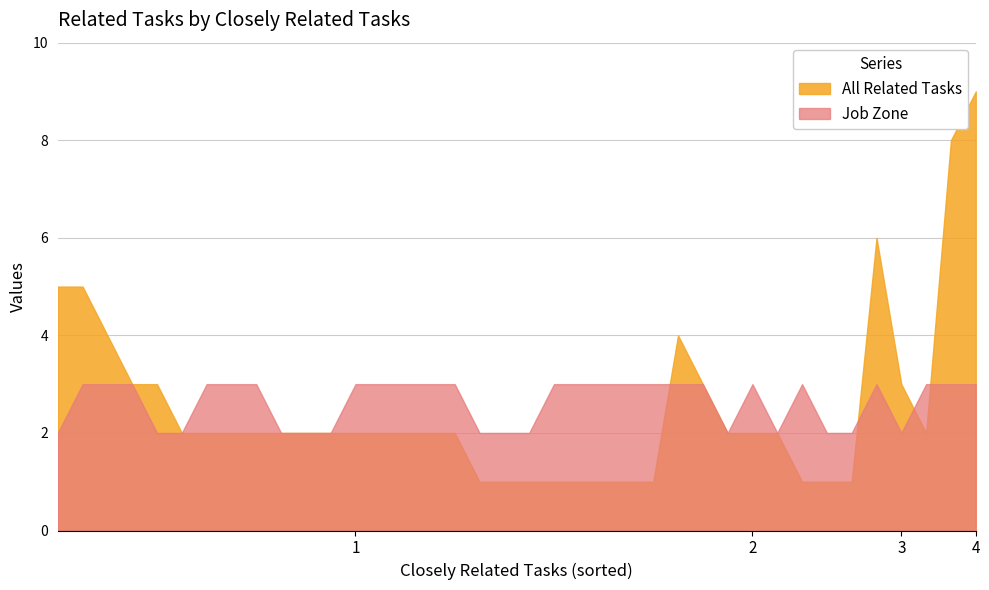

Which series has the widest spread of values?

All Related Tasks